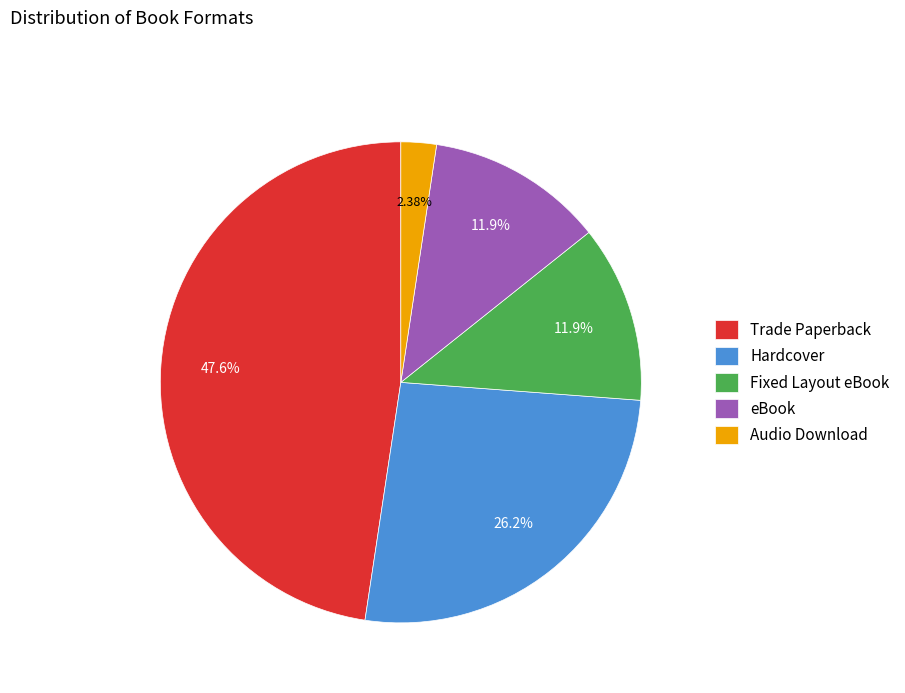

How many segments does this pie chart have?

5